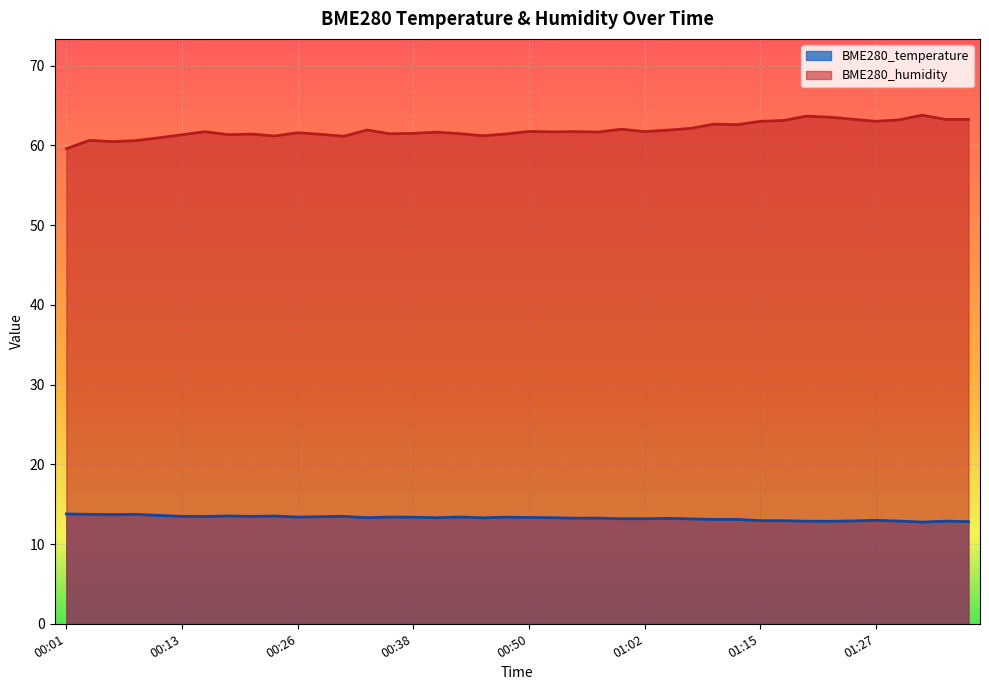

Where does the BME280_humidity series first go above 61?

00:13